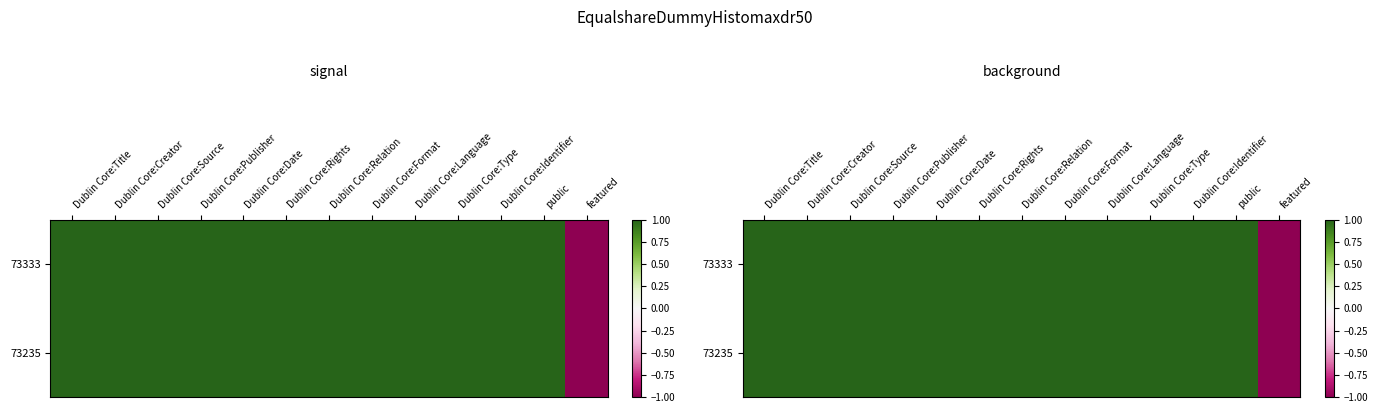

What is the total value across all series at featured?

-2